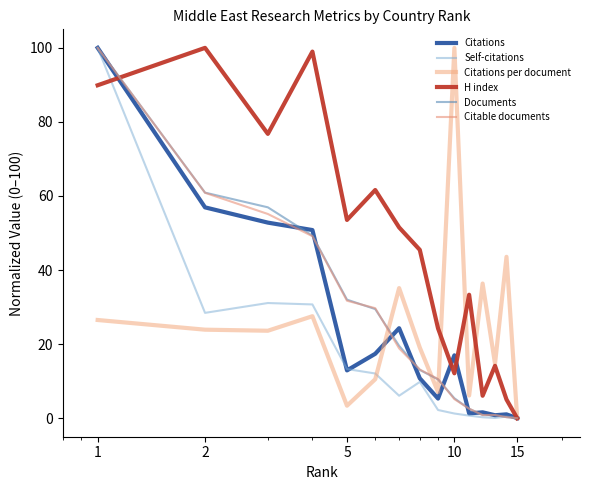

Where does the Self-citations series first go above 6?

1